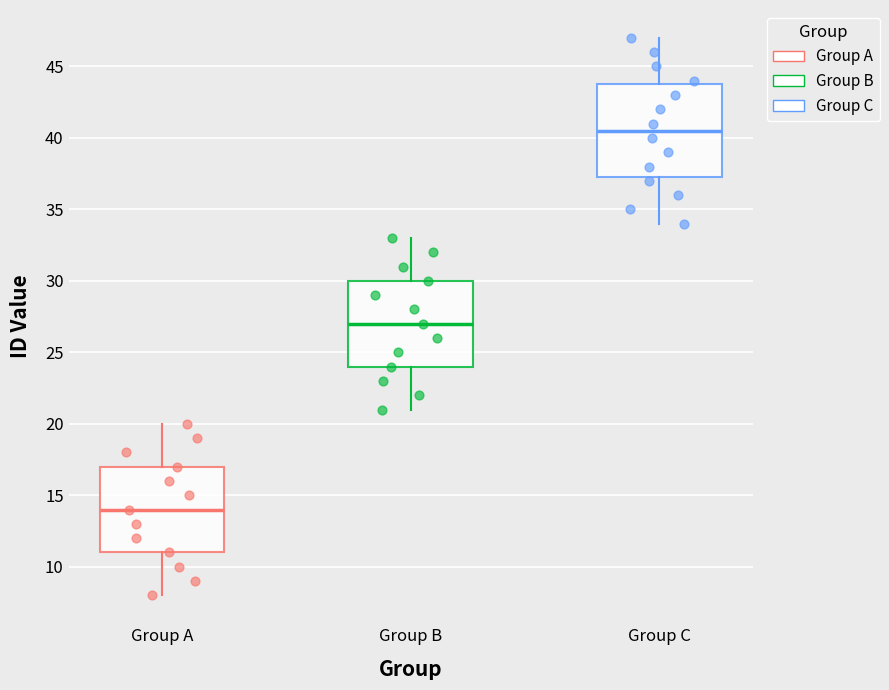

Reading left to right, read every box against the y-axis: the position of its median line, the range the box covers, and the ends of its whiskers. The values are not printed on the chart, so give them approximately, as read against the axis.

Group A: median 14.0, box 11.0 to 17.0, whiskers 8.0 to 20.0
Group B: median 27.0, box 24.0 to 30.0, whiskers 21.0 to 33.0
Group C: median 40.5, box 37.5 to 44.0, whiskers 34.0 to 47.0